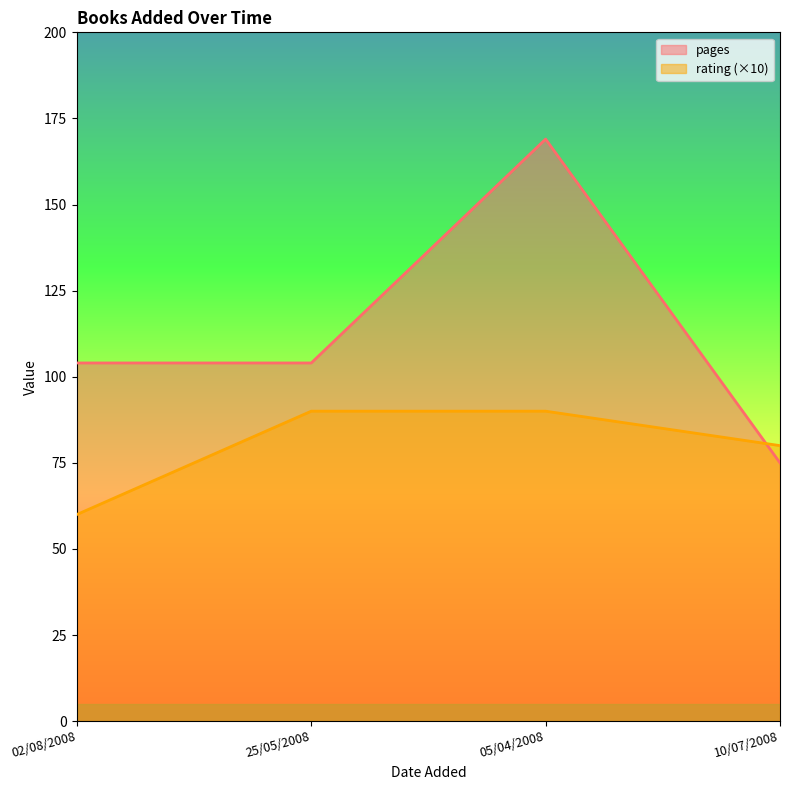

How many lines are shown in the chart?

2